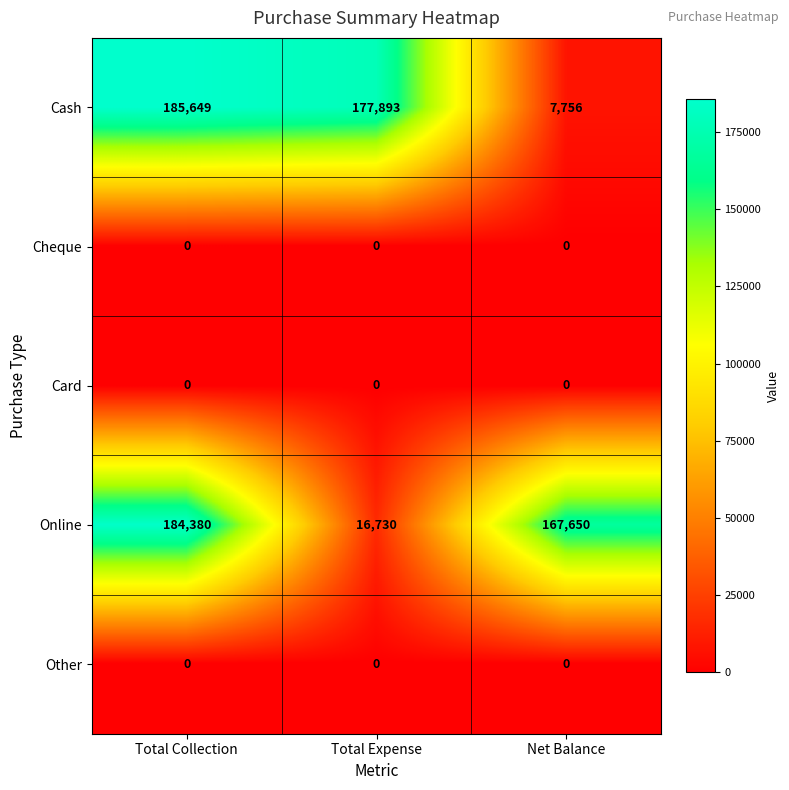

Reading left to right, what are all the values shown in this chart?

Cash: Total Collection=185649	Total Expense=177893	Net Balance=7756
Cheque: Total Collection=0	Total Expense=0	Net Balance=0
Card: Total Collection=0	Total Expense=0	Net Balance=0
Online: Total Collection=184380	Total Expense=16730	Net Balance=167650
Other: Total Collection=0	Total Expense=0	Net Balance=0